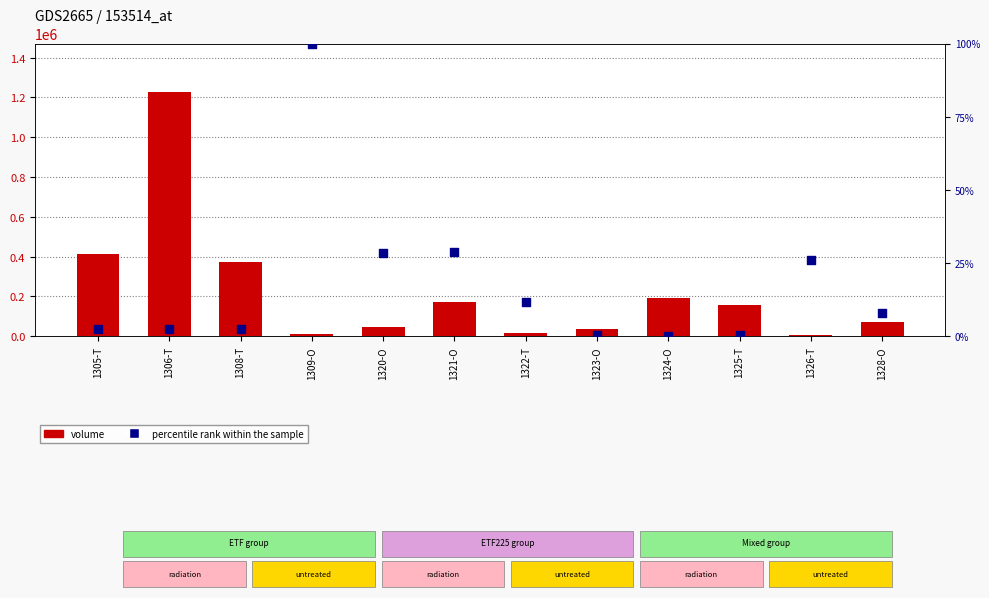

What is the total value across all series at 1324-O?

190800.0